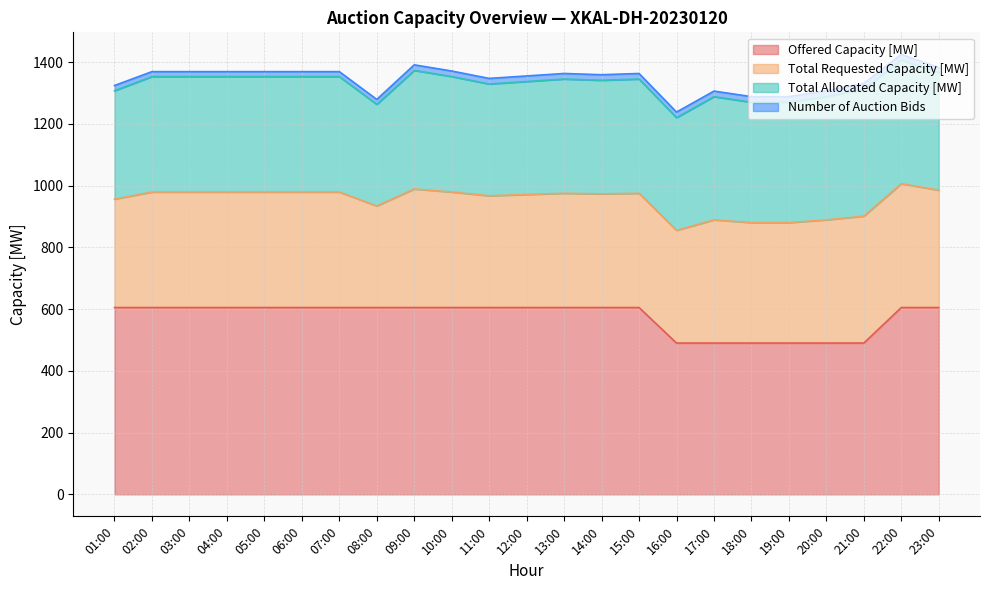

In Total Requested Capacity [MW], how many points are lower than both neighbors (excluding endpoints)?

4